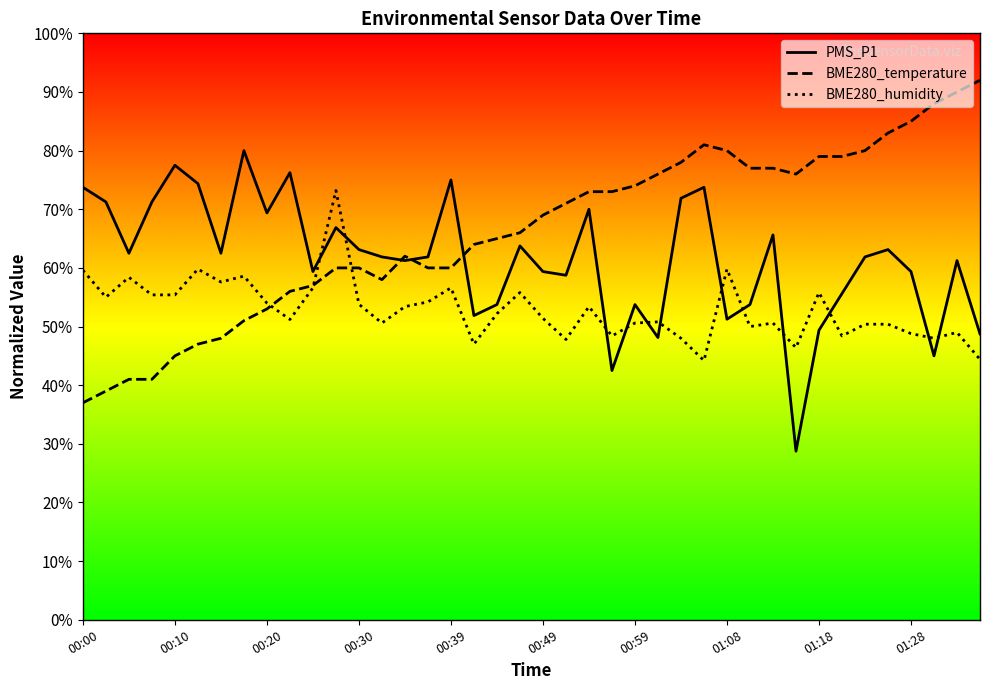

Is the value of BME280_humidity at 11 greater than the value of PMS_P1 at 10?

Yes